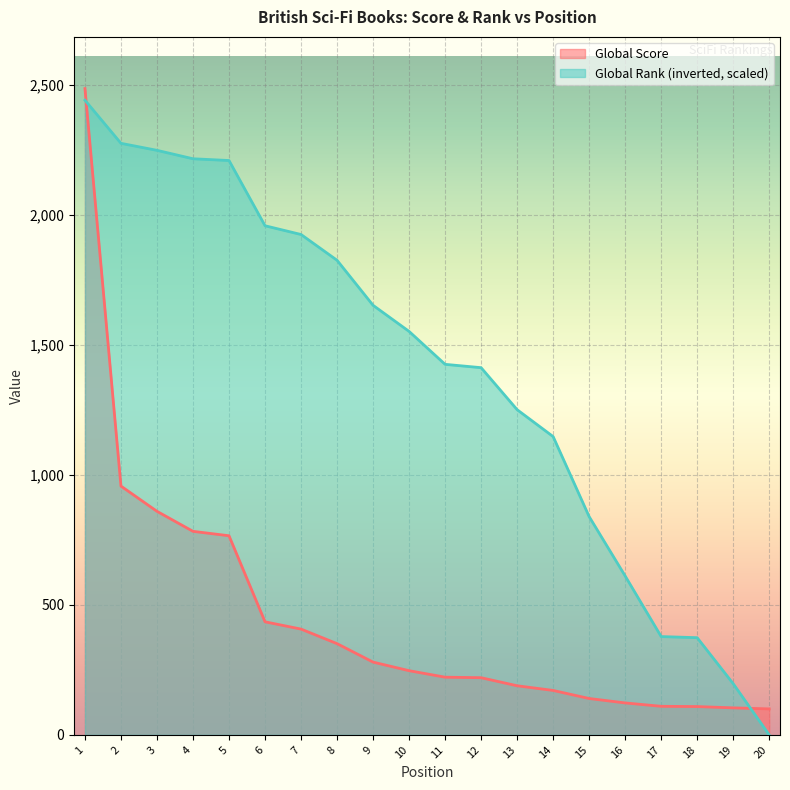

The Global Score series shows 171.0 at 14. True or false?

True